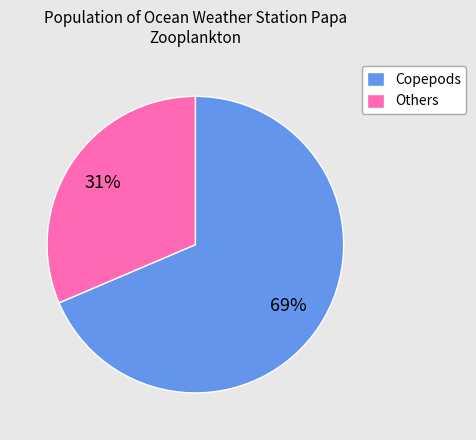

Is there any slice that represents more than half of the pie?

Yes